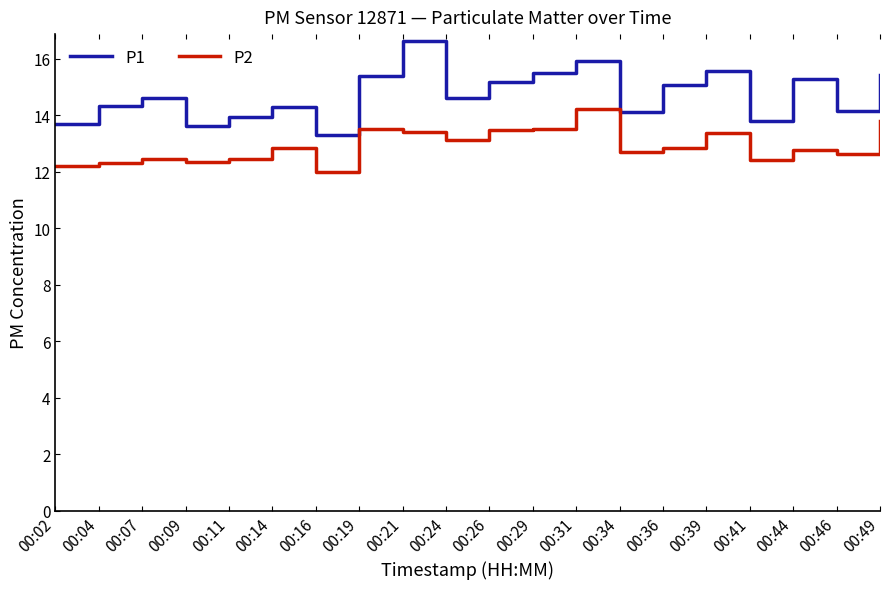

Is the value of P2 at 00:09 greater than the value of P1 at 00:02?

No